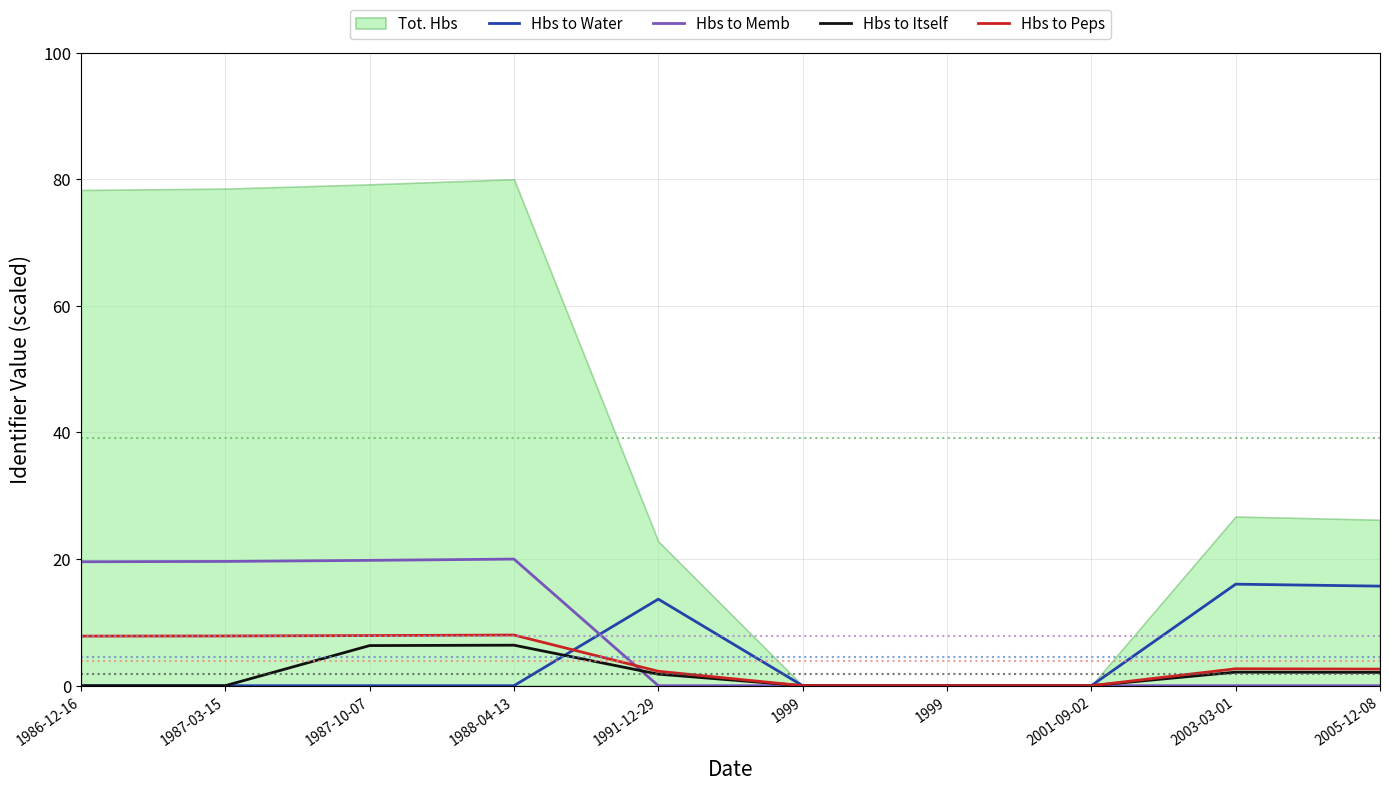

True or false: Hbs to Memb and Hbs to Water cross at least once.

True